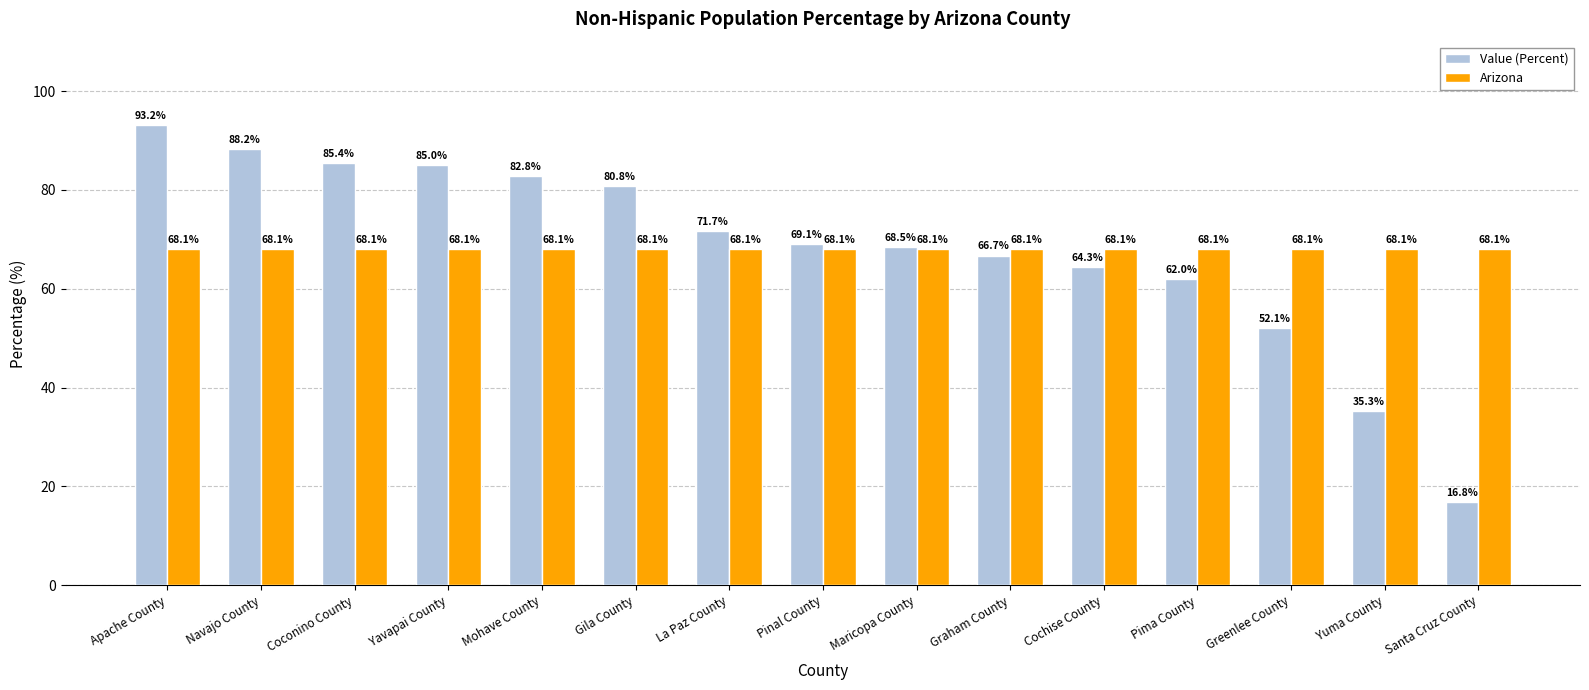

Reading left to right, extract all data points from this chart.

Value (Percent): Apache County=93.2	Navajo County=88.2	Coconino County=85.4	Yavapai County=85.0	Mohave County=82.8	Gila County=80.8	La Paz County=71.7	Pinal County=69.1	Maricopa County=68.5	Graham County=66.7	Cochise County=64.3	Pima County=62.0	Greenlee County=52.1	Yuma County=35.3	Santa Cruz County=16.8
Arizona: Apache County=68.1	Navajo County=68.1	Coconino County=68.1	Yavapai County=68.1	Mohave County=68.1	Gila County=68.1	La Paz County=68.1	Pinal County=68.1	Maricopa County=68.1	Graham County=68.1	Cochise County=68.1	Pima County=68.1	Greenlee County=68.1	Yuma County=68.1	Santa Cruz County=68.1